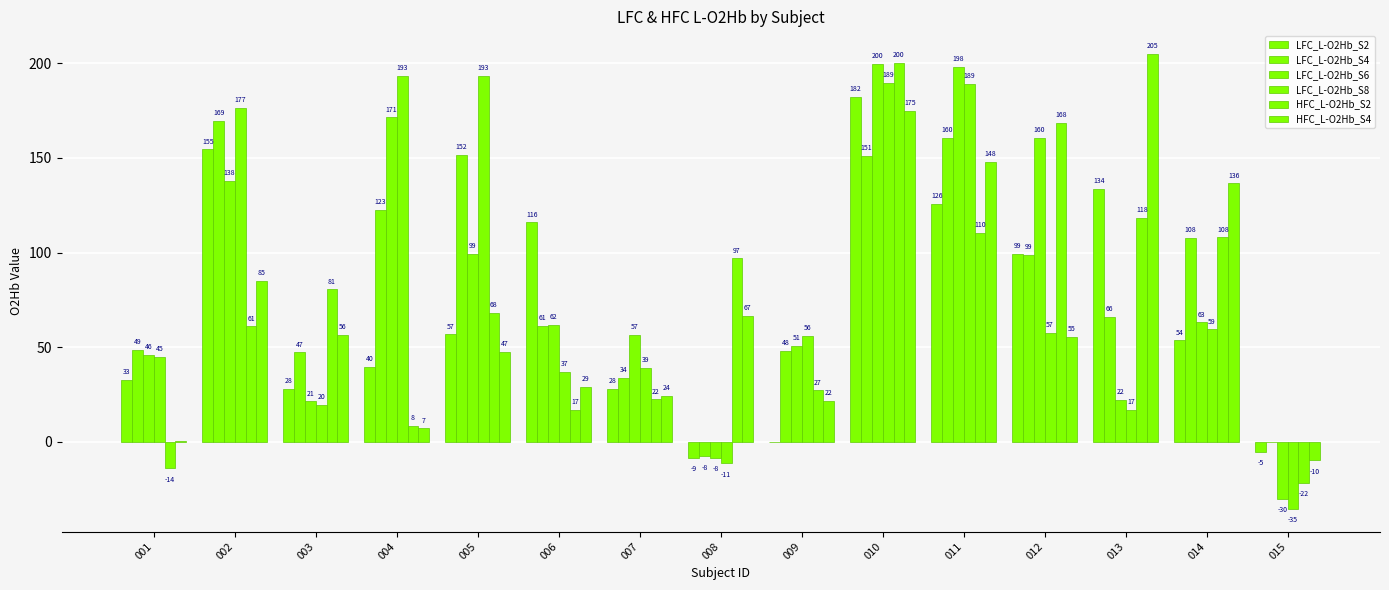

What is the sum of all HFC_L-O2Hb_S2 values?

1051.2